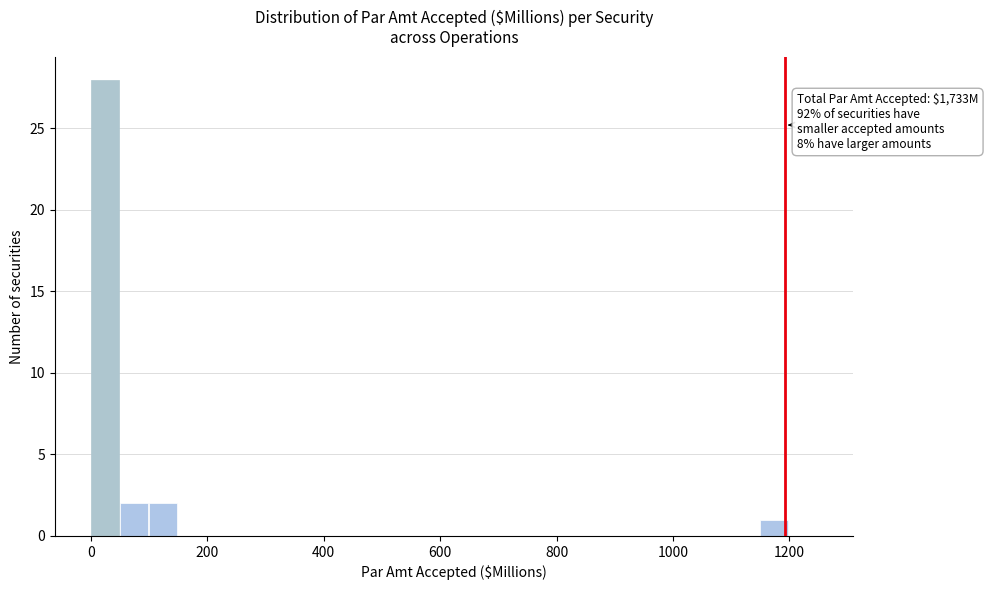

Around what value on the x-axis is the tallest bar? Give the approximate position of its centre, as read against the axis.

20